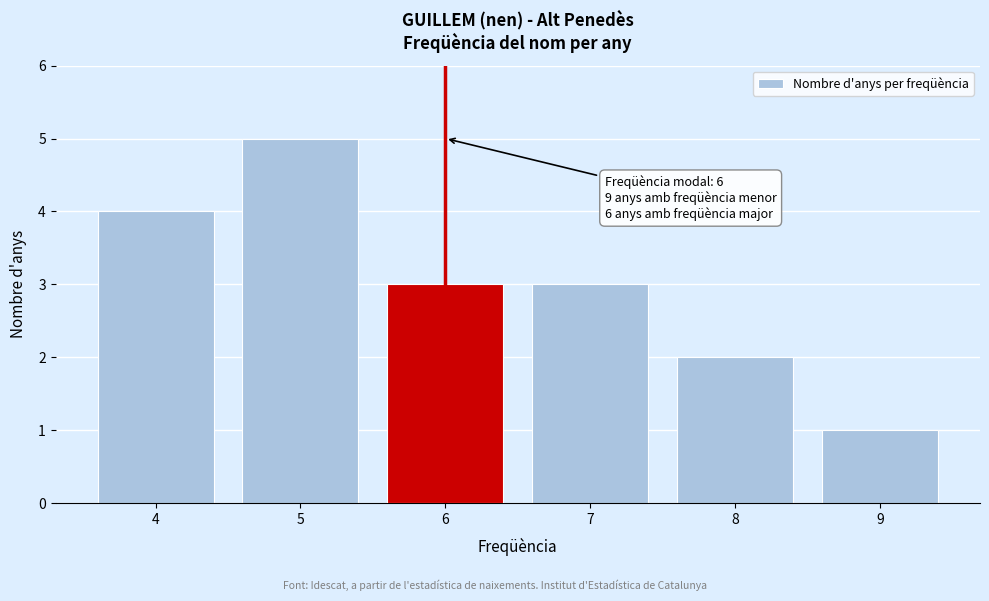

Reading left to right, extract all data points from this chart.

4=4	5=5	6=3	7=3	8=2	9=1